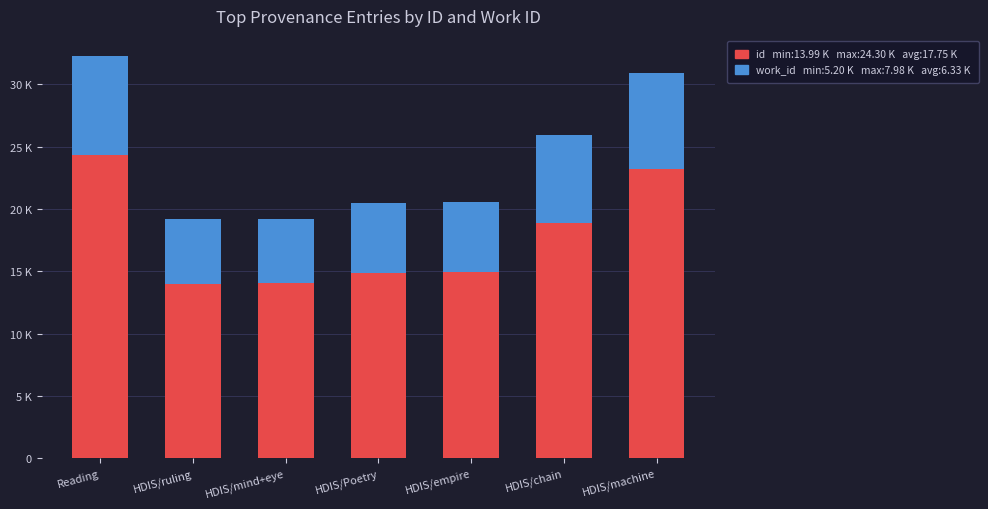

The value of id at HDIS/machine is 40947. True or false?

False